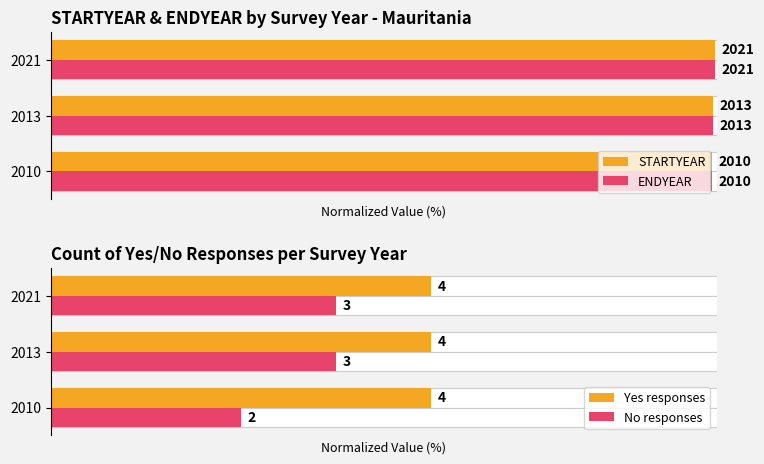

How many groups of bars are there?

3